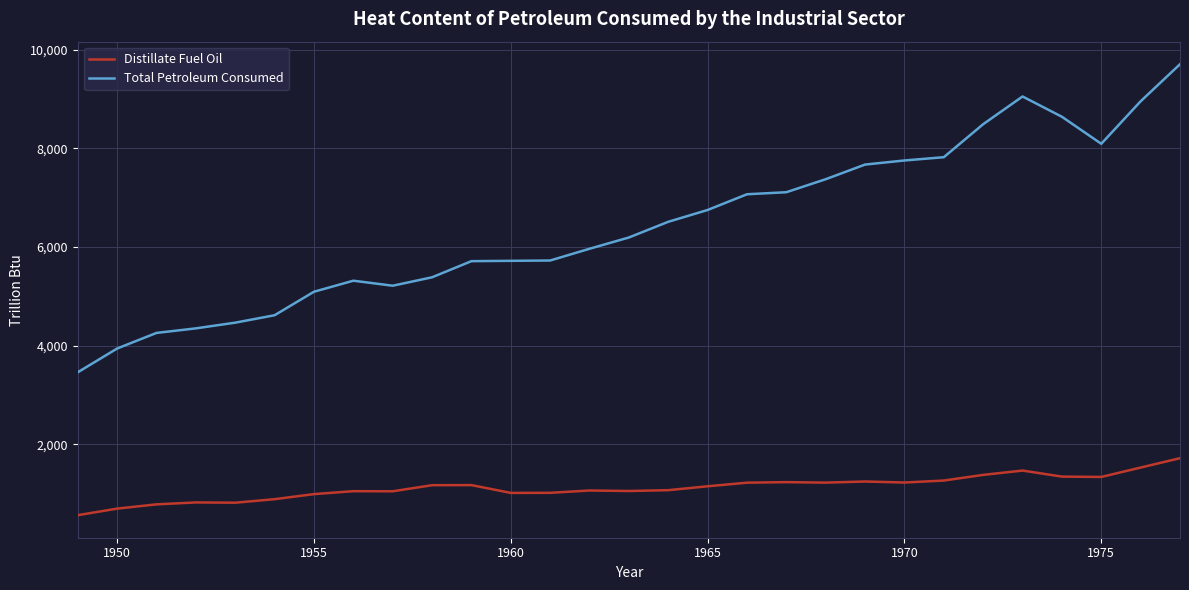

What is the greatest value displayed?

9704.8